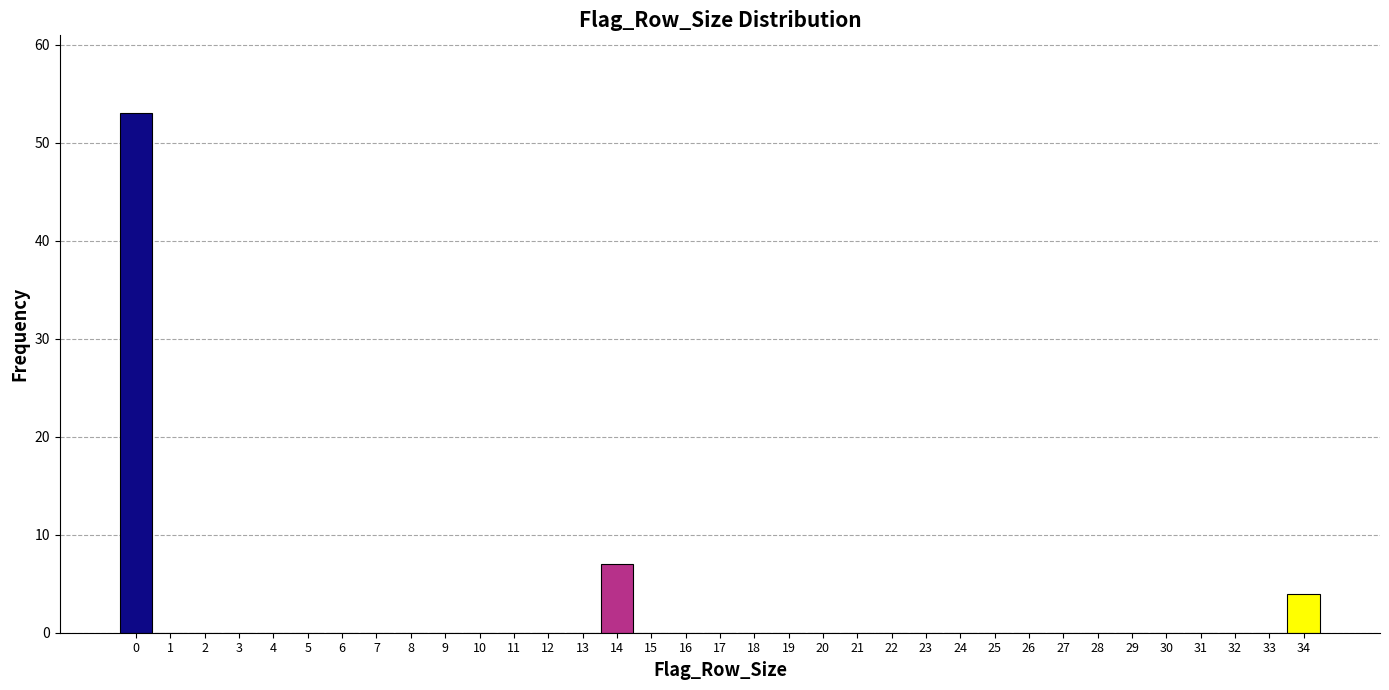

Reading left to right, list every bar in this chart as the range it spans on the x-axis followed by its height. The values are not printed on the chart, so give them approximately, as read against the axis.

-0.5 to 0.5: 53
0.5 to 1.5: 0
1.5 to 2.5: 0
2.5 to 3.5: 0
3.5 to 4.5: 0
4.5 to 5.5: 0
5.5 to 6.5: 0
6.5 to 7.5: 0
7.5 to 8.5: 0
8.5 to 9.5: 0
9.5 to 10.5: 0
10.5 to 11.5: 0
11.5 to 12.5: 0
12.5 to 13.5: 0
13.5 to 14.5: 7
14.5 to 15.5: 0
15.5 to 16.5: 0
16.5 to 17.5: 0
17.5 to 18.5: 0
18.5 to 19.5: 0
19.5 to 20.5: 0
20.5 to 21.5: 0
21.5 to 22.5: 0
22.5 to 23.5: 0
23.5 to 24.5: 0
24.5 to 25.5: 0
25.5 to 26.5: 0
26.5 to 27.5: 0
27.5 to 28.5: 0
28.5 to 29.5: 0
29.5 to 30.5: 0
30.5 to 31.5: 0
31.5 to 32.5: 0
32.5 to 33.5: 0
33.5 to 34.5: 4